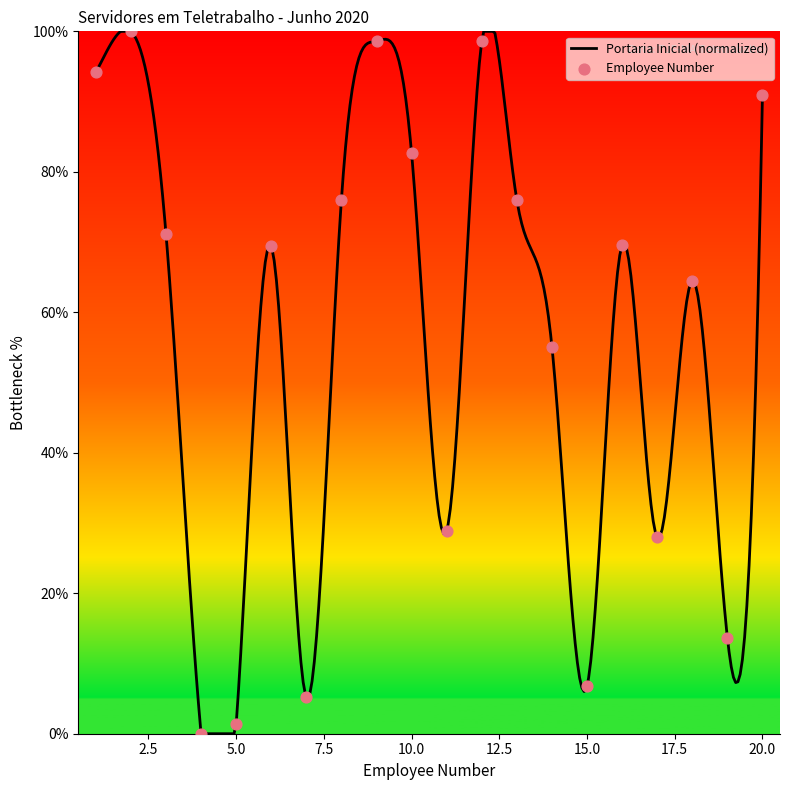

Which has a higher value, 13 or 1?

1